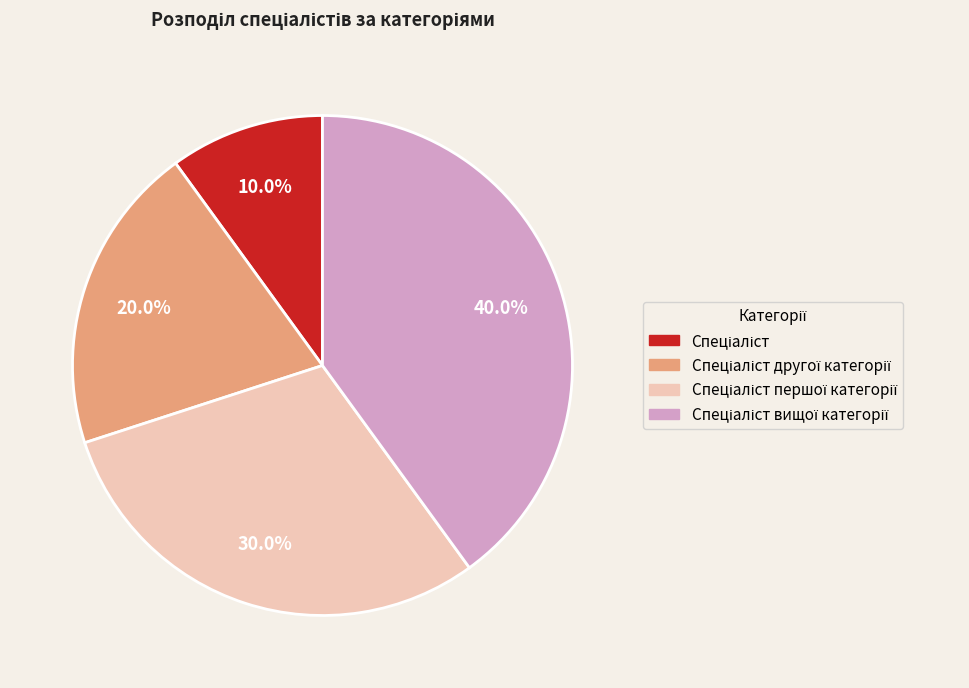

Is there any slice that represents more than half of the pie?

No